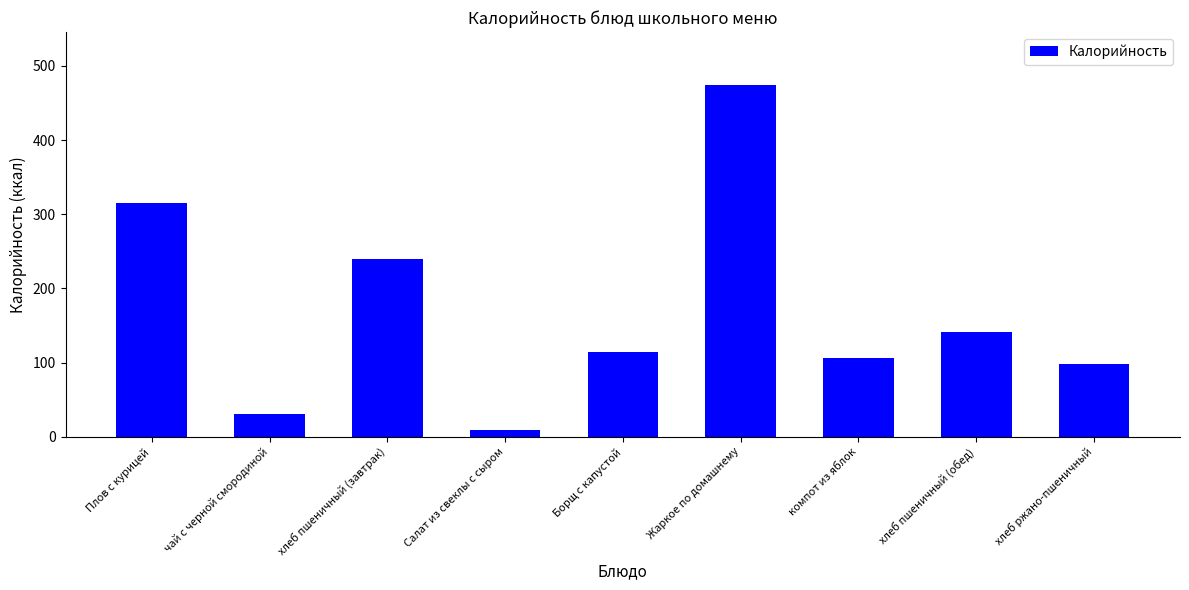

Approximately how many times larger is the value at Борщ с капустой compared to компот из яблок?

1.1